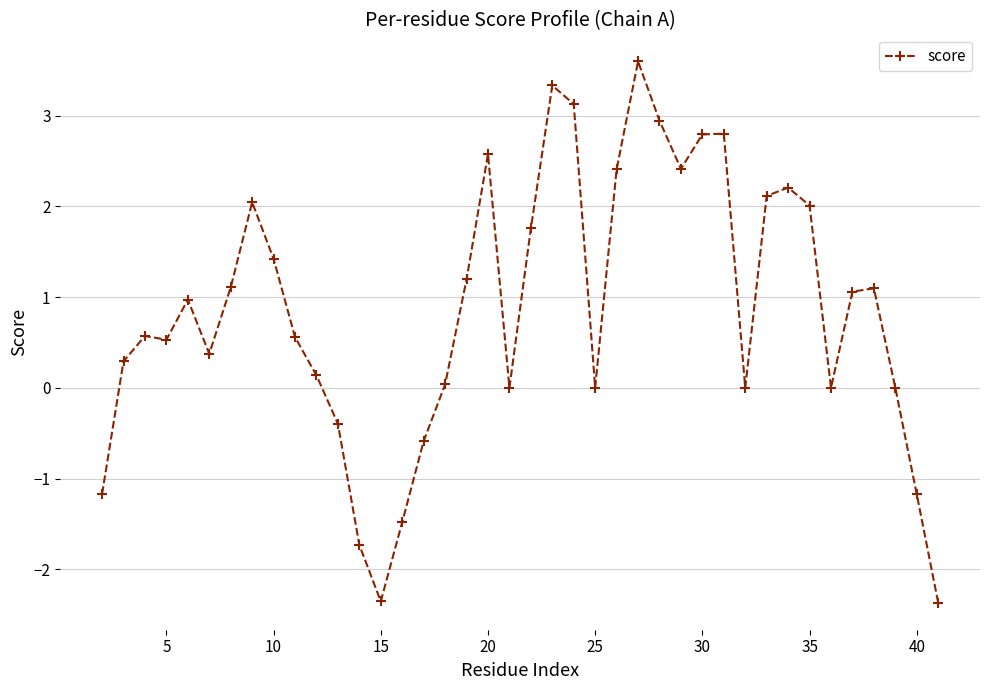

What is the value of the 23rd point from the left?

3.1